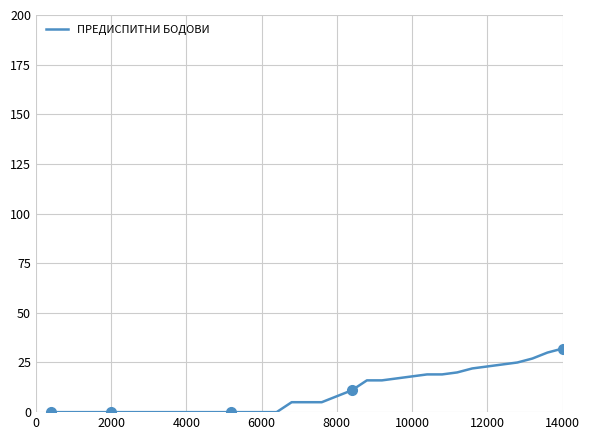

What is the difference between the maximum and minimum values?

32